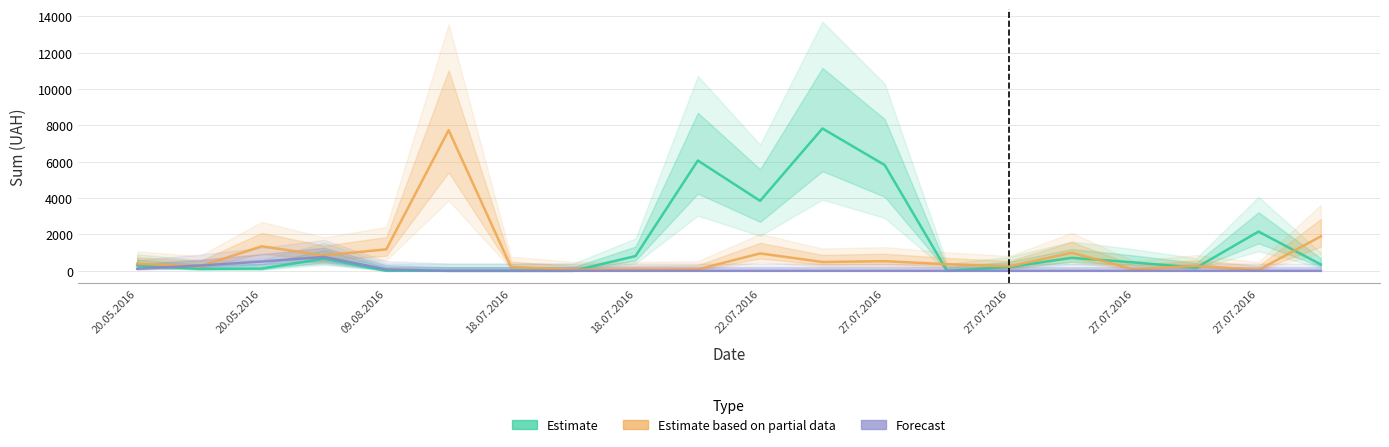

Rank the series by their average value, from lowest to highest.

Forecast, Estimate based on partial data, Estimate